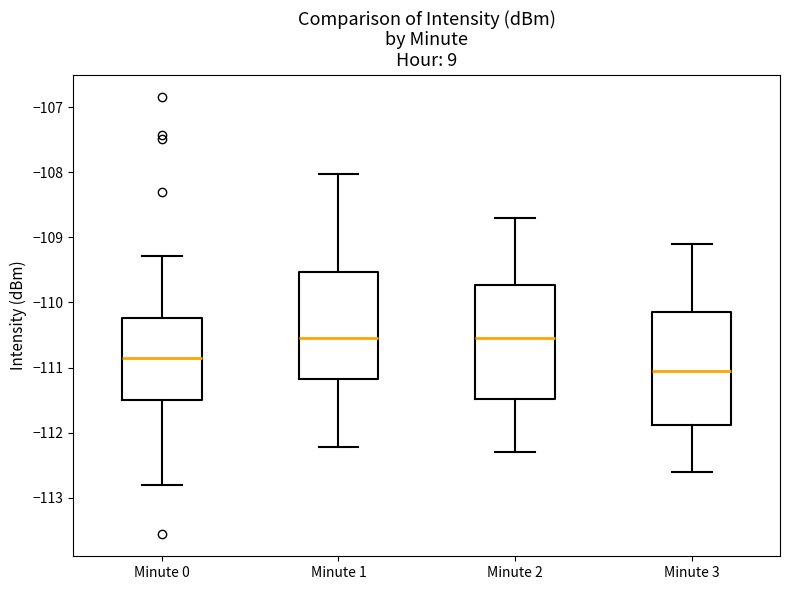

Where is the upper edge of the box for Minute 3 on the y-axis? The values are not printed on the chart, so give them approximately, as read against the axis.

-110.1